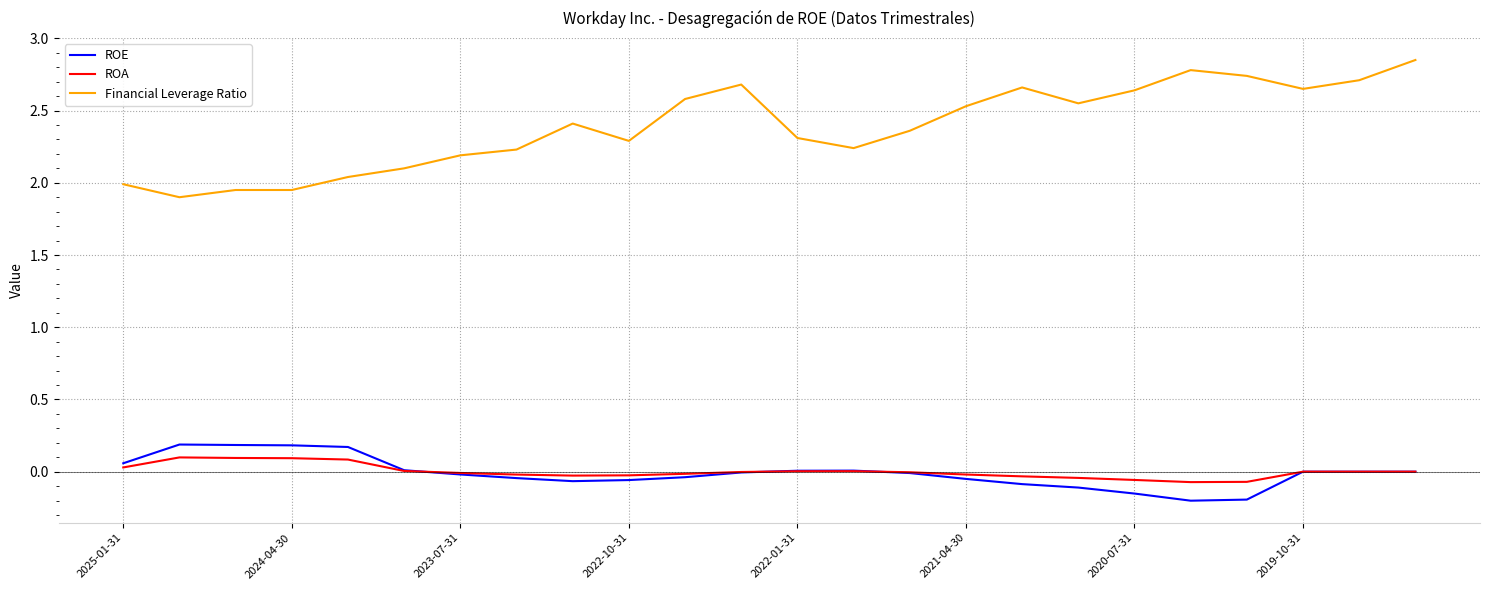

True or false: Financial Leverage Ratio and ROA intersect in this chart.

False